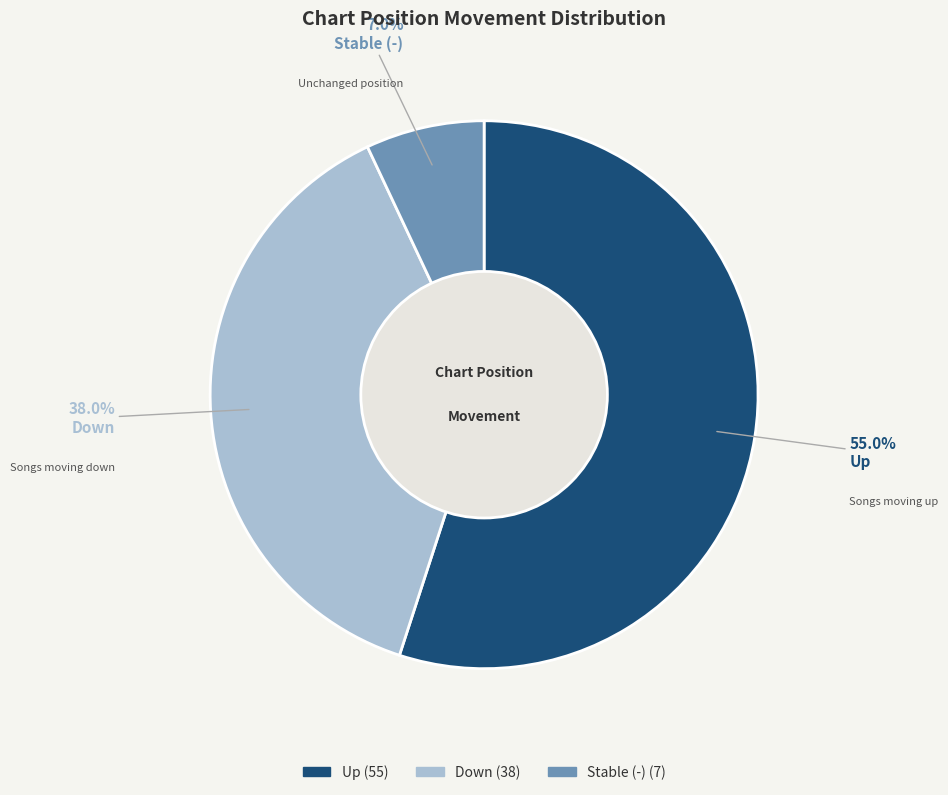

How many segments does this pie chart have?

3